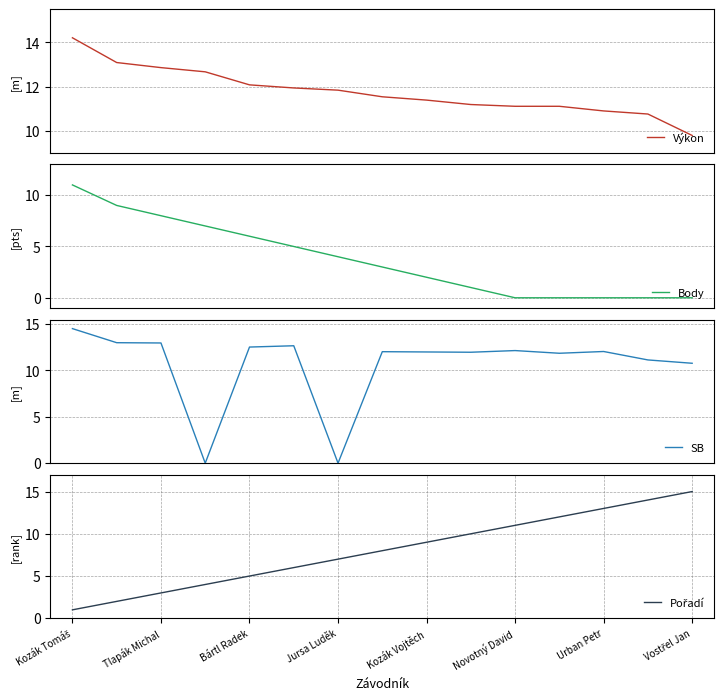

What is the maximum value for Výkon?

14.2